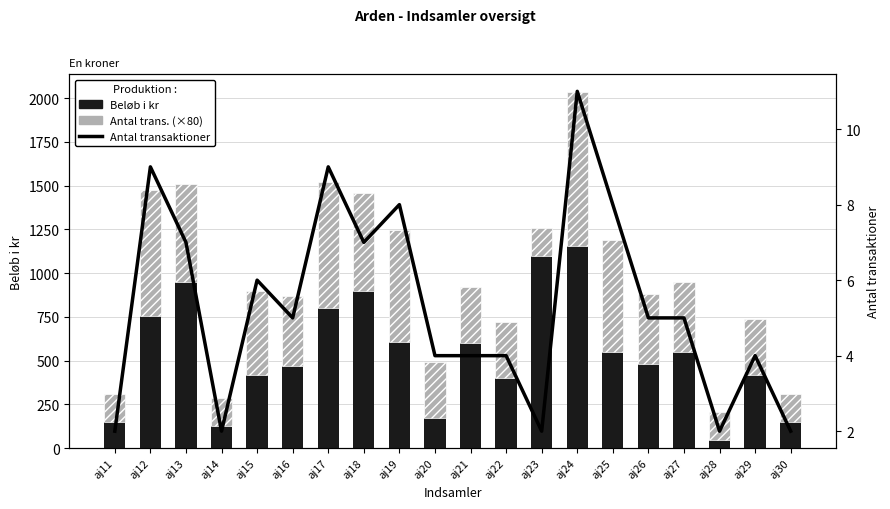

Reading left to right, extract all data points from this chart.

Beløb i kr: 150	755	950	125	420	470	800	900	605	170	600	400	1100	1155	550	480	550	45	420	150
Antal transaktioner (×80): 160	720	560	160	480	400	720	560	640	320	320	320	160	880	640	400	400	160	320	160
Antal transaktioner: 2	9	7	2	6	5	9	7	8	4	4	4	2	11	8	5	5	2	4	2